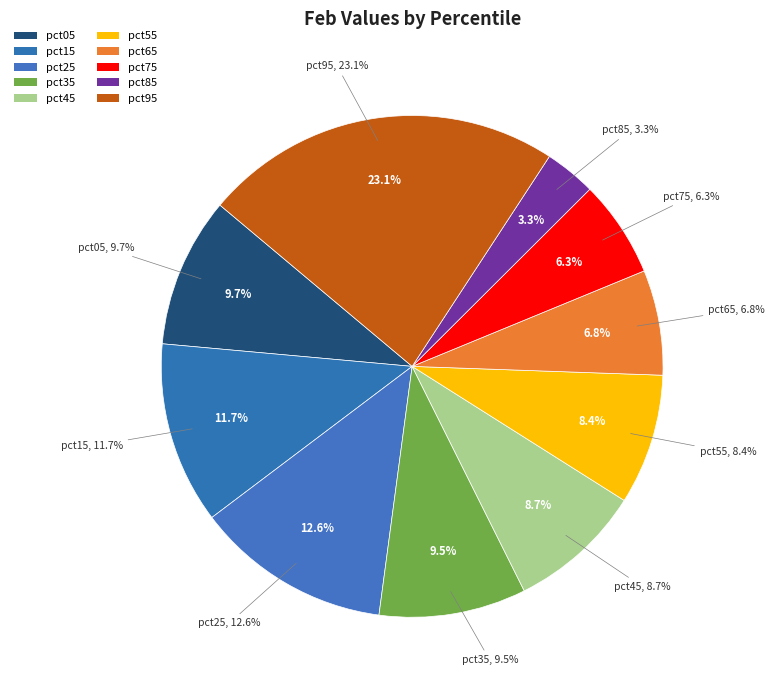

Which slice is the largest?

pct95